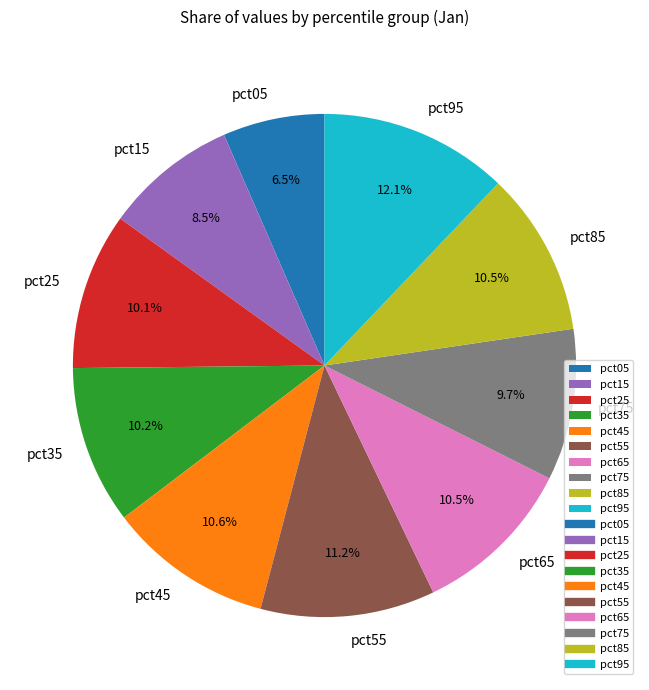

To the nearest percent, what percentage of the pie is pct45?

11%